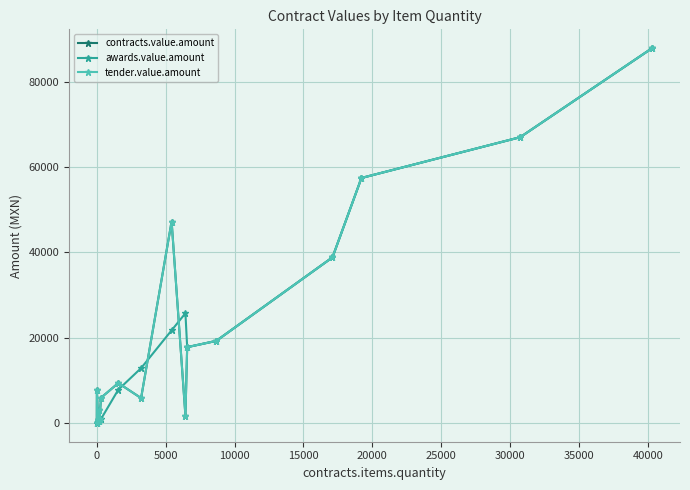

Is this an area chart (filled region under the line)?

No